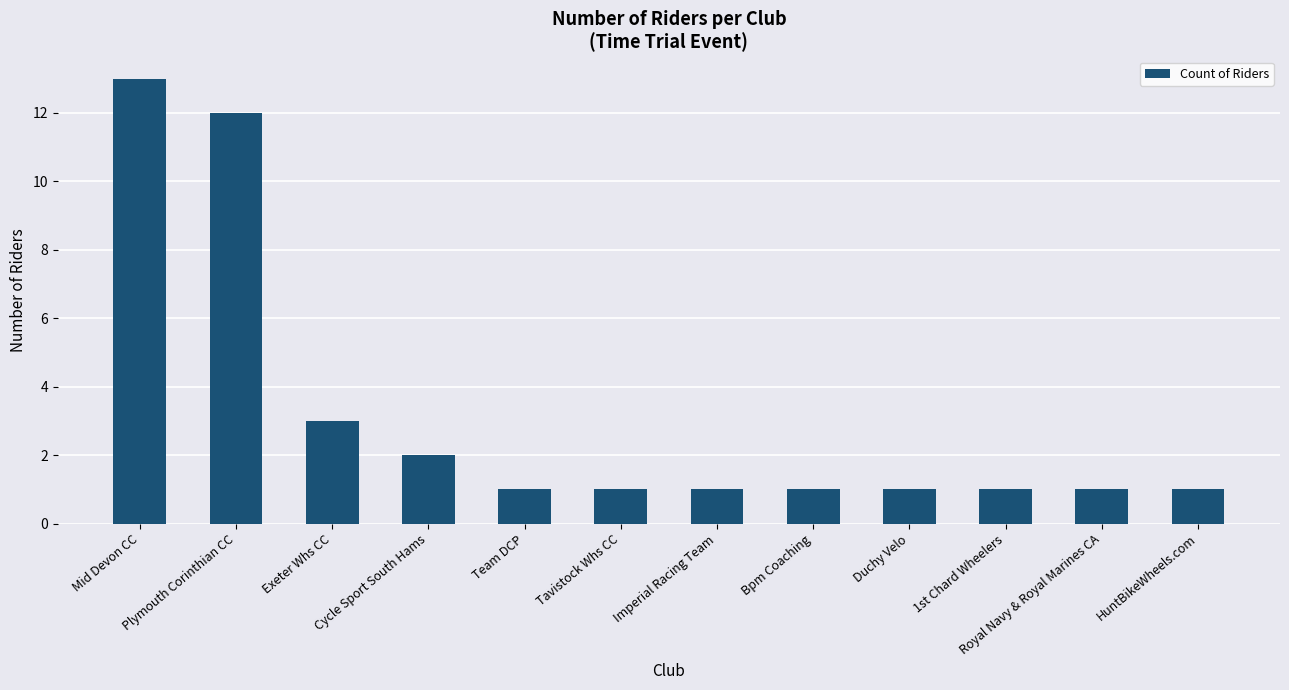

What is the sum of all values?

38